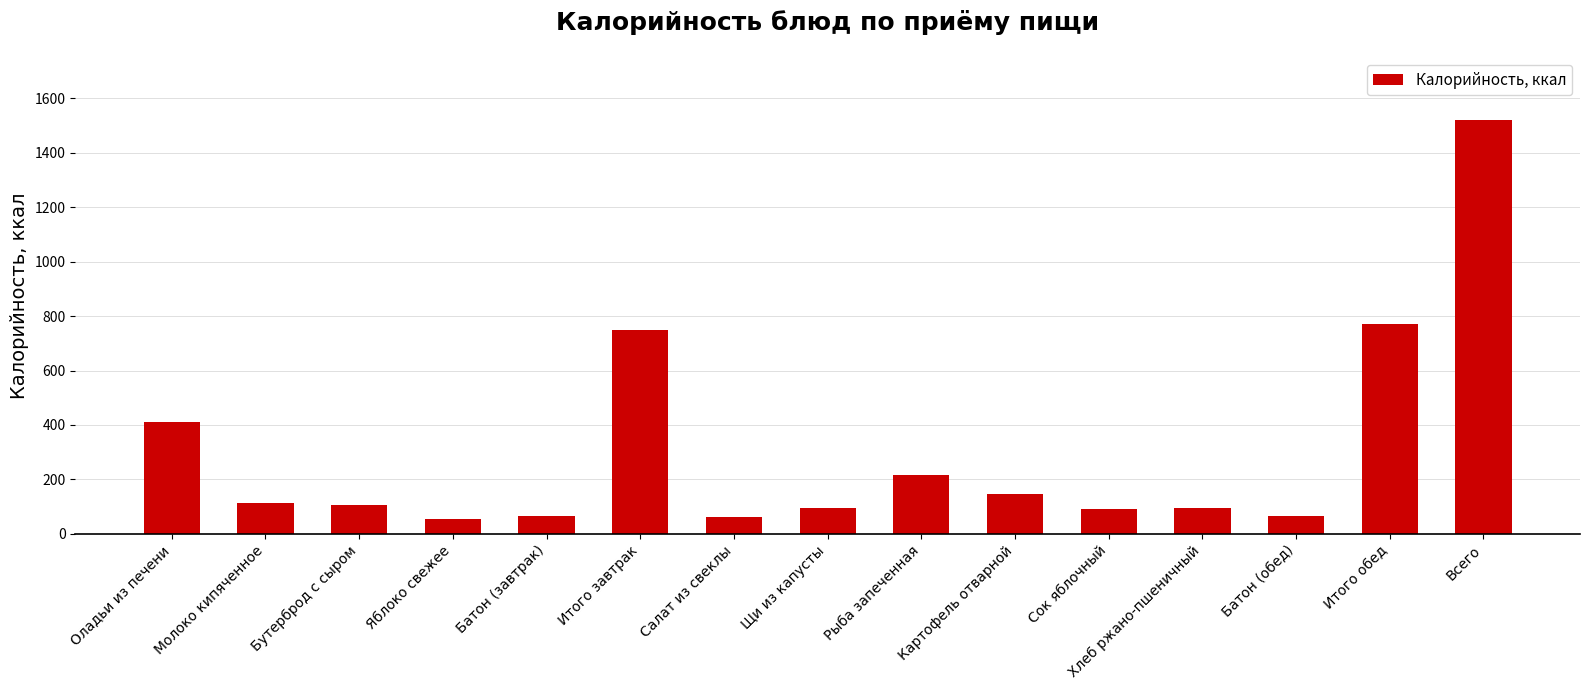

What is the change in value from Батон (завтрак) to Всего?

+1455.9